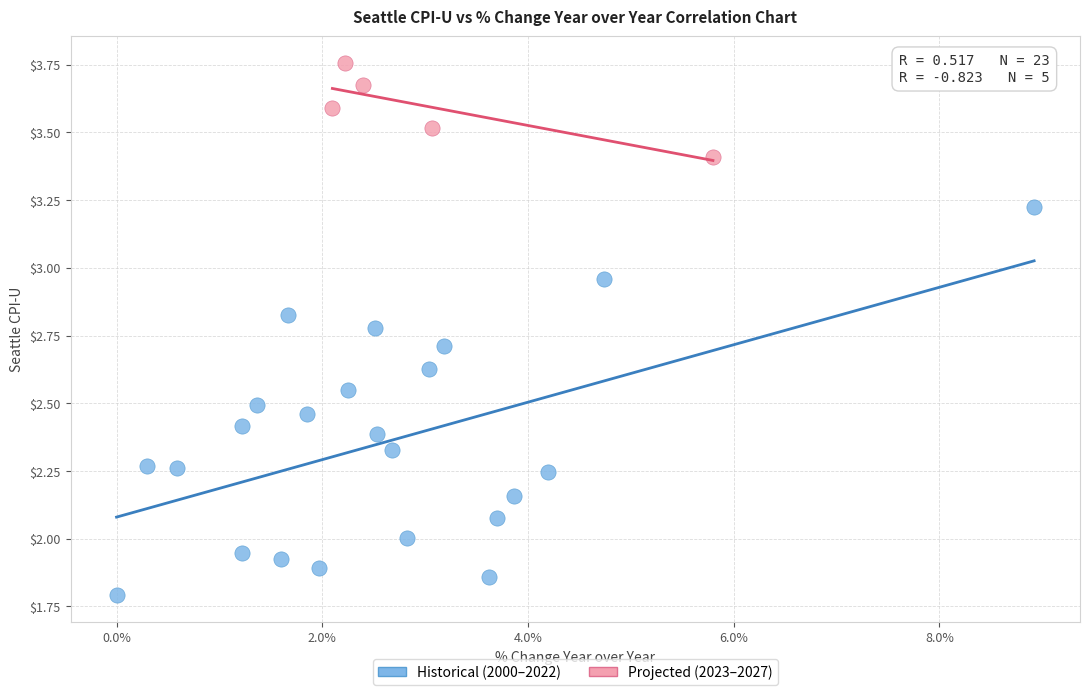

Which series has the widest spread of Y values?

Historical (2000–2022)